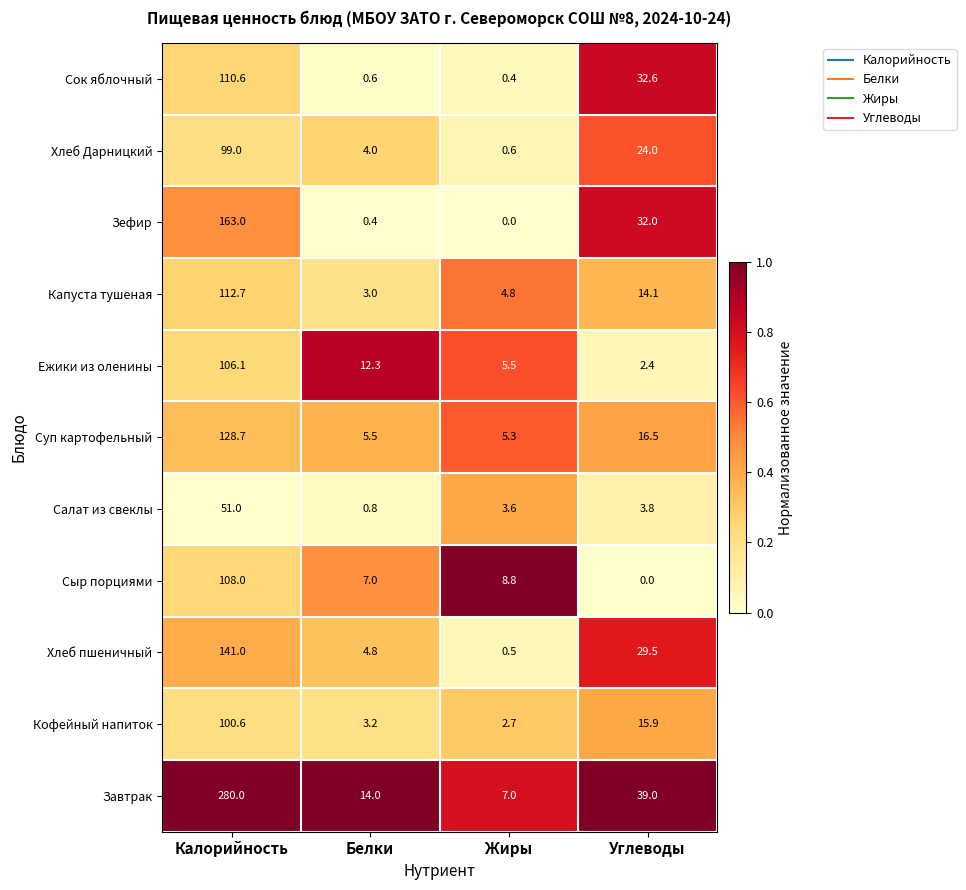

What is the average value of the Завтрак series?

85.0